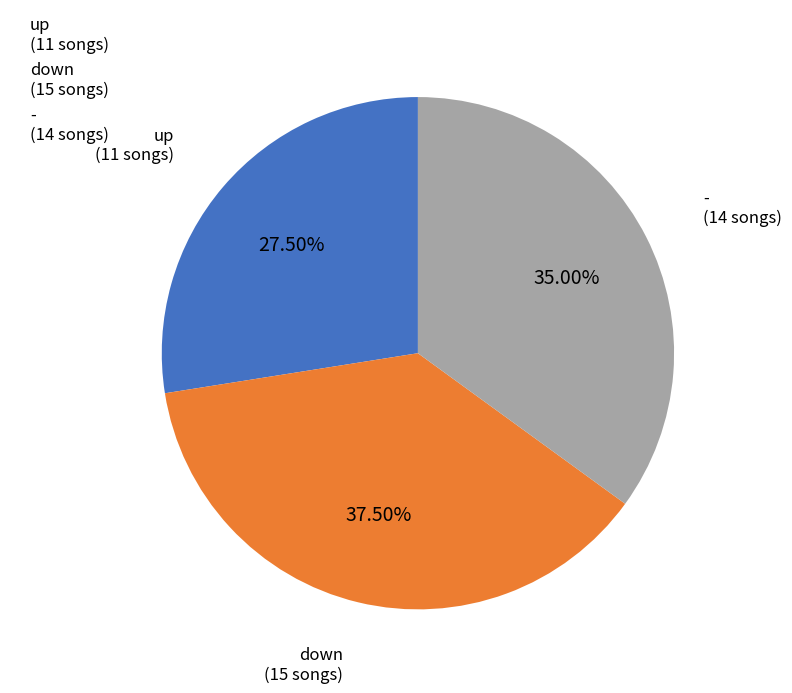

Between up and down, which is larger?

down